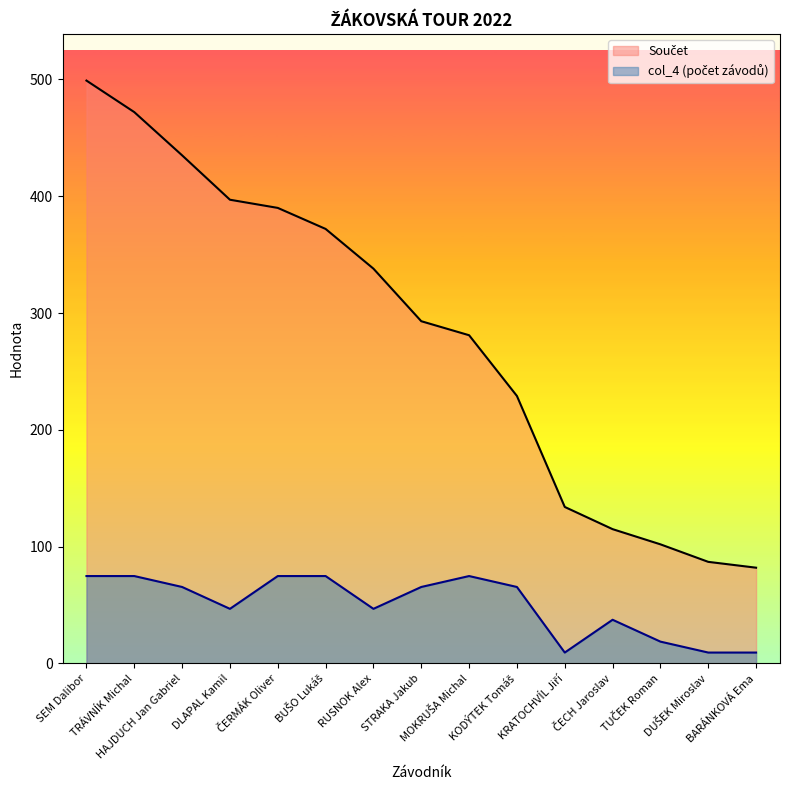

What are all the series names shown in the legend?

Součet, col_4